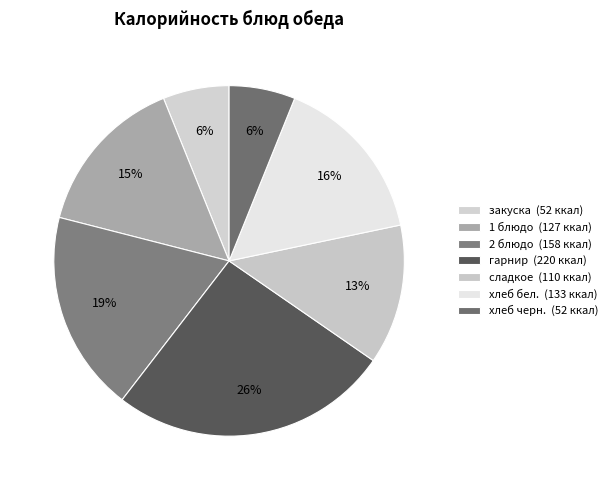

Is it true that закуска is 14% of the pie?

False